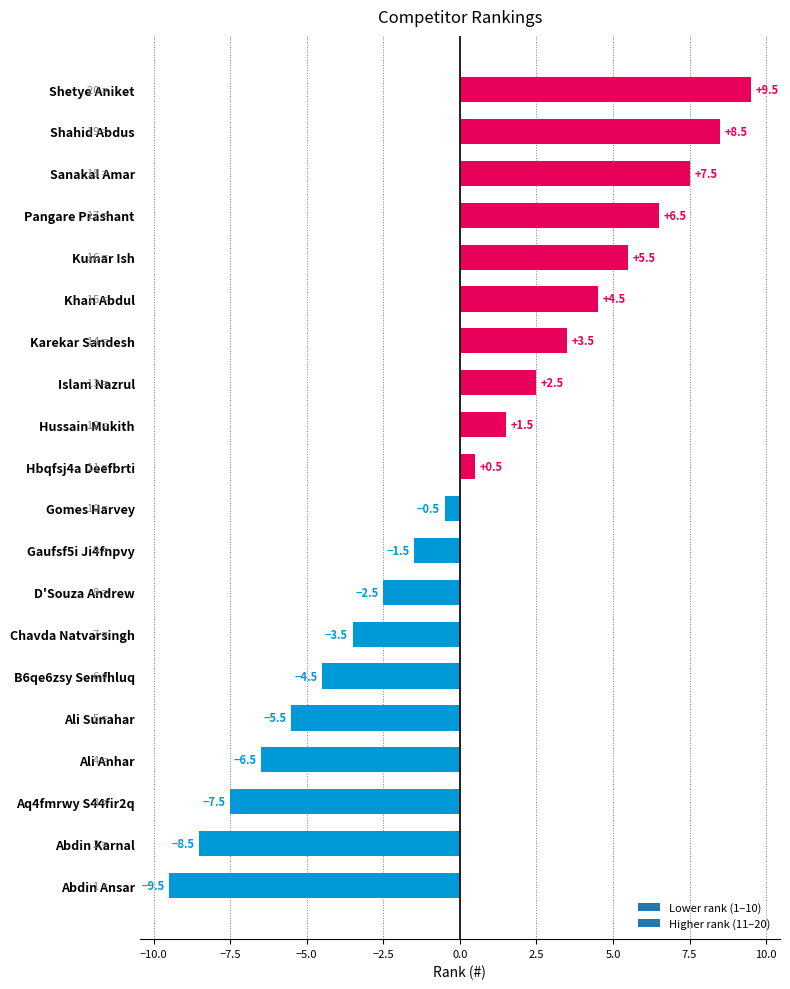

Between Ali Sunahar and Sanakal Amar, which is larger?

Sanakal Amar